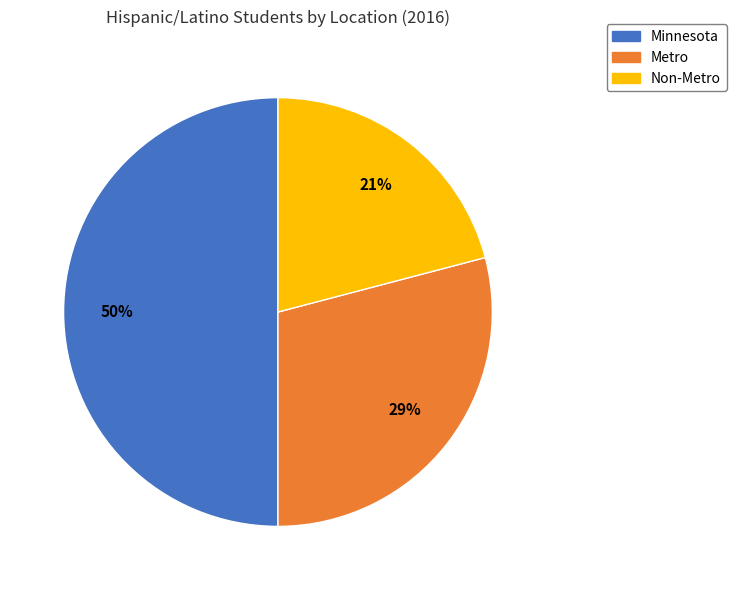

Rank the categories by value from lowest to highest.

Non-Metro, Metro, Minnesota